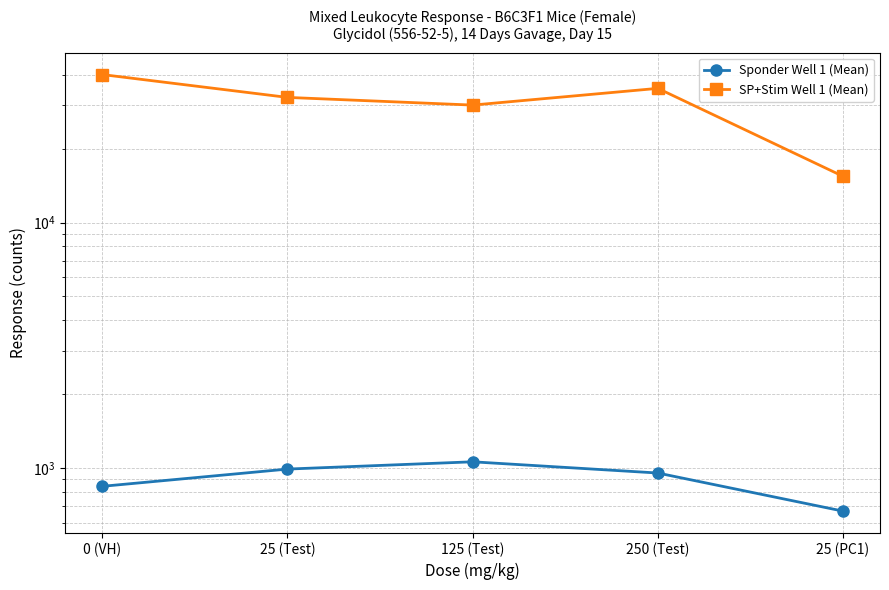

Rank the series by their average value, from highest to lowest.

SP+Stim Well 1 (Mean), Sponder Well 1 (Mean)